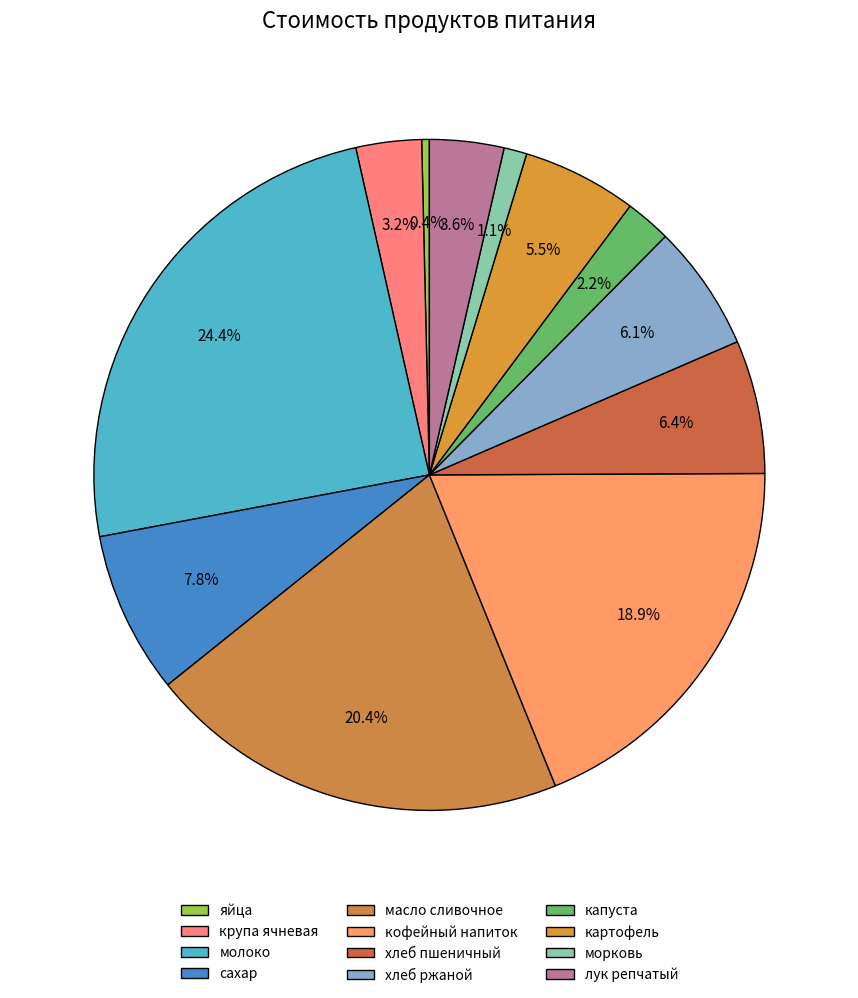

Count the number of slices in the pie.

12